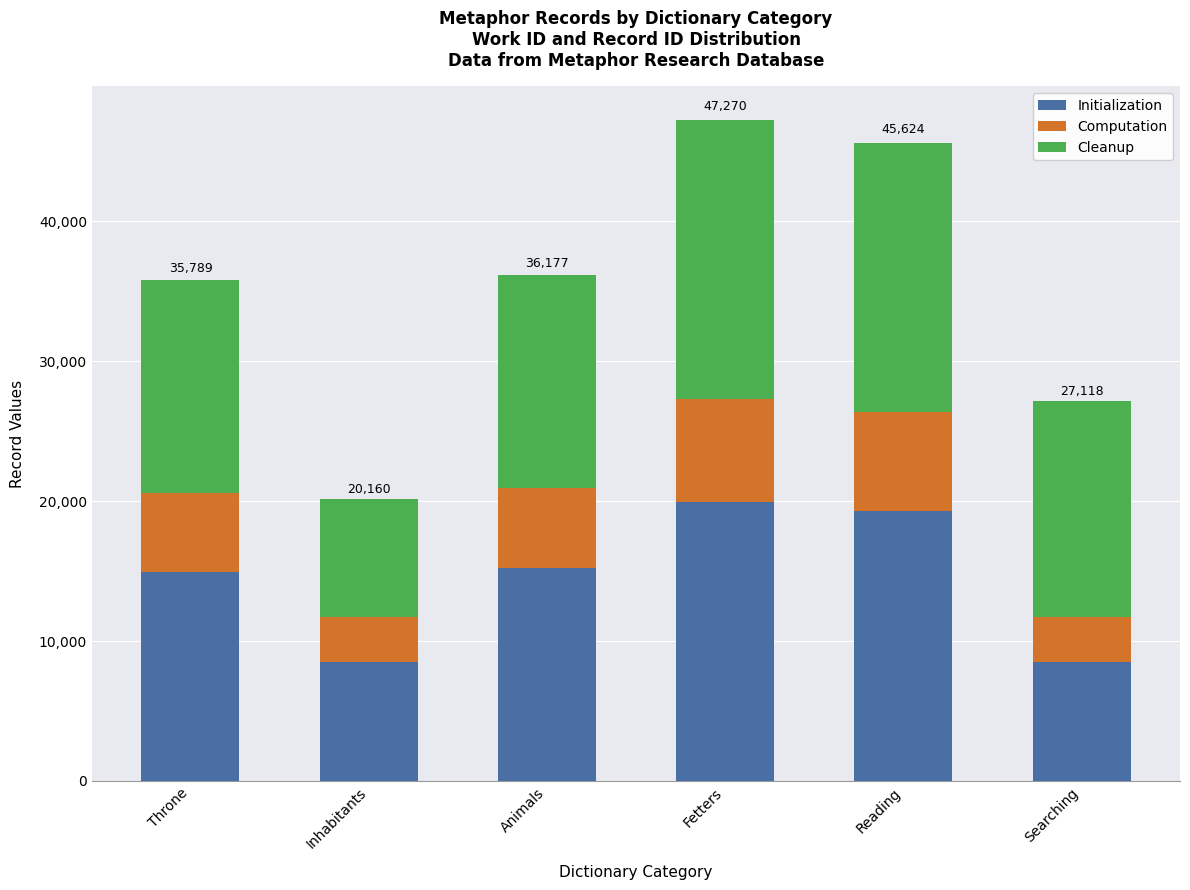

What is the total value across all series at Inhabitants?

20160